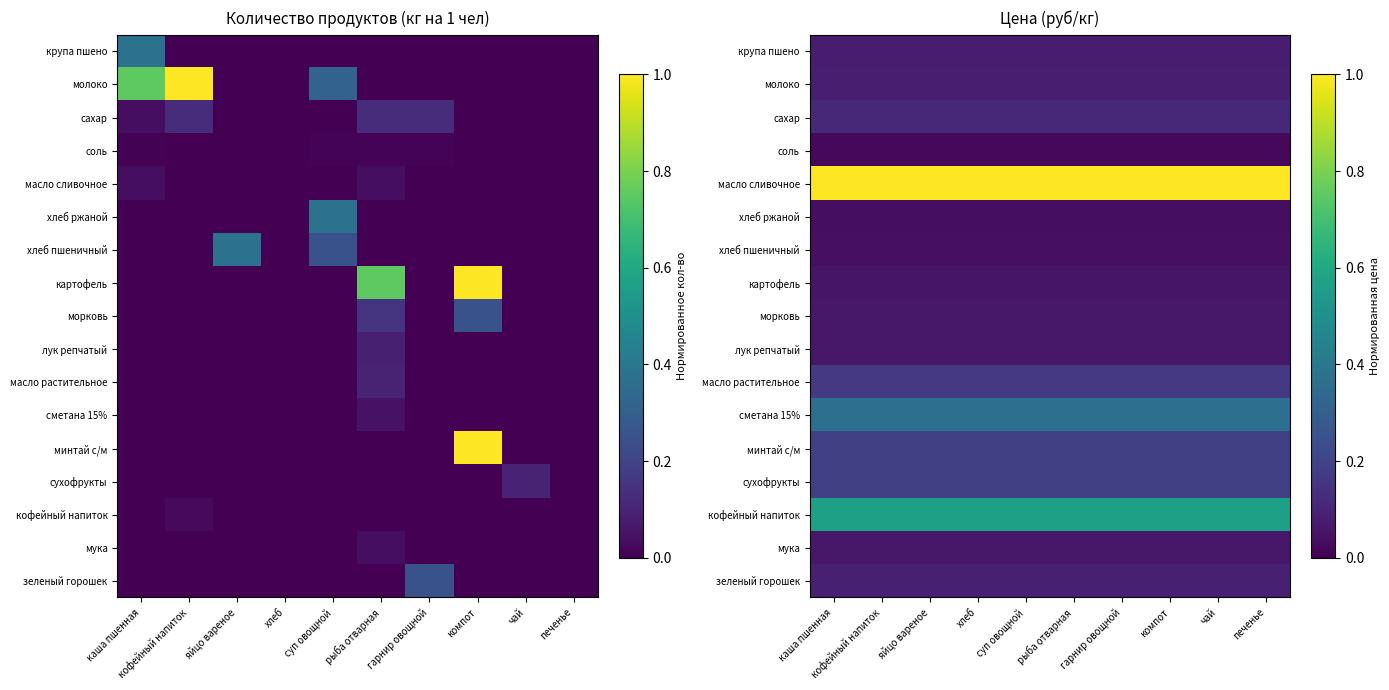

Is the value of масло сливочное at каша пшенная greater than the value of масло растительное at хлеб?

Yes